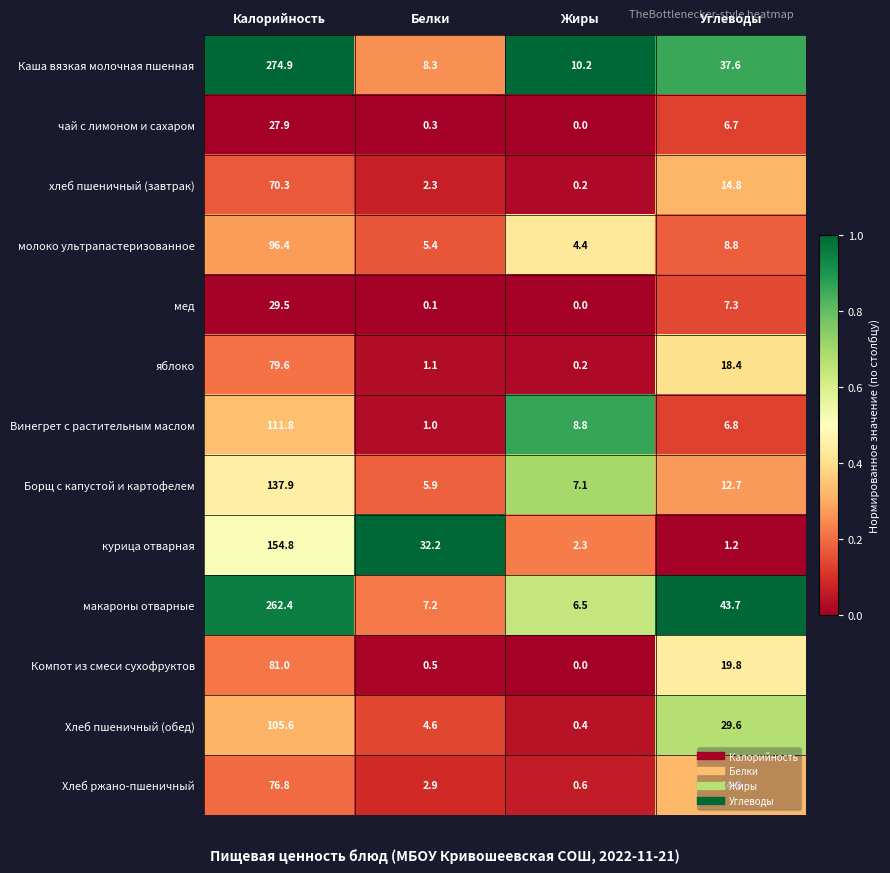

Read the Борщ с капустой и картофелем value at Жиры.

7.1